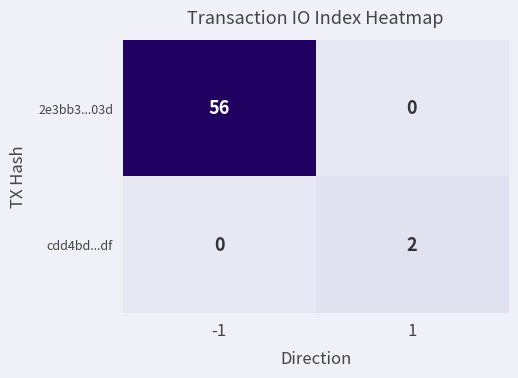

Is it true that cdd4bd...df equals 1 at -1?

False